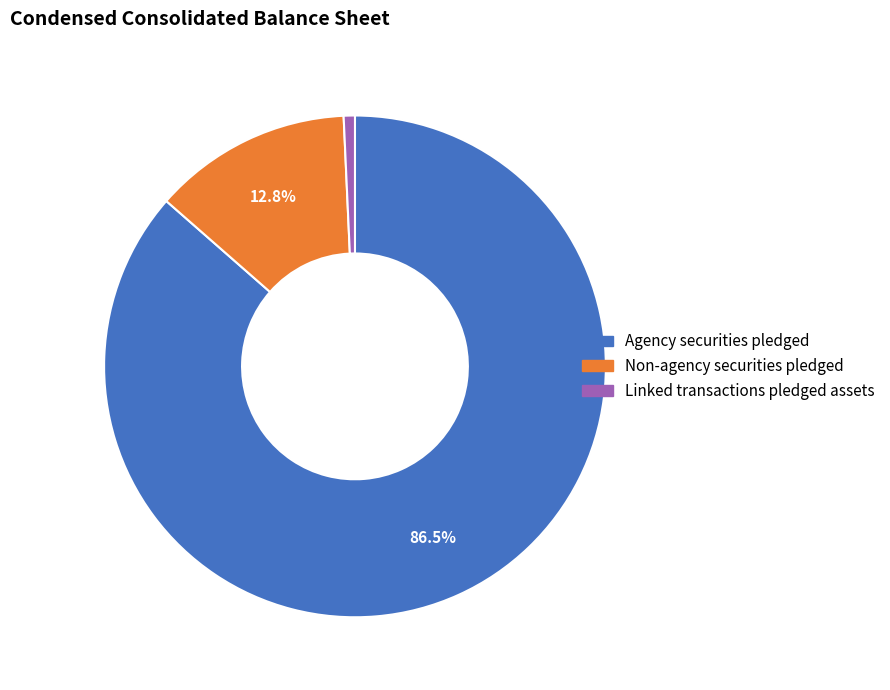

How many slices are in this pie chart?

3